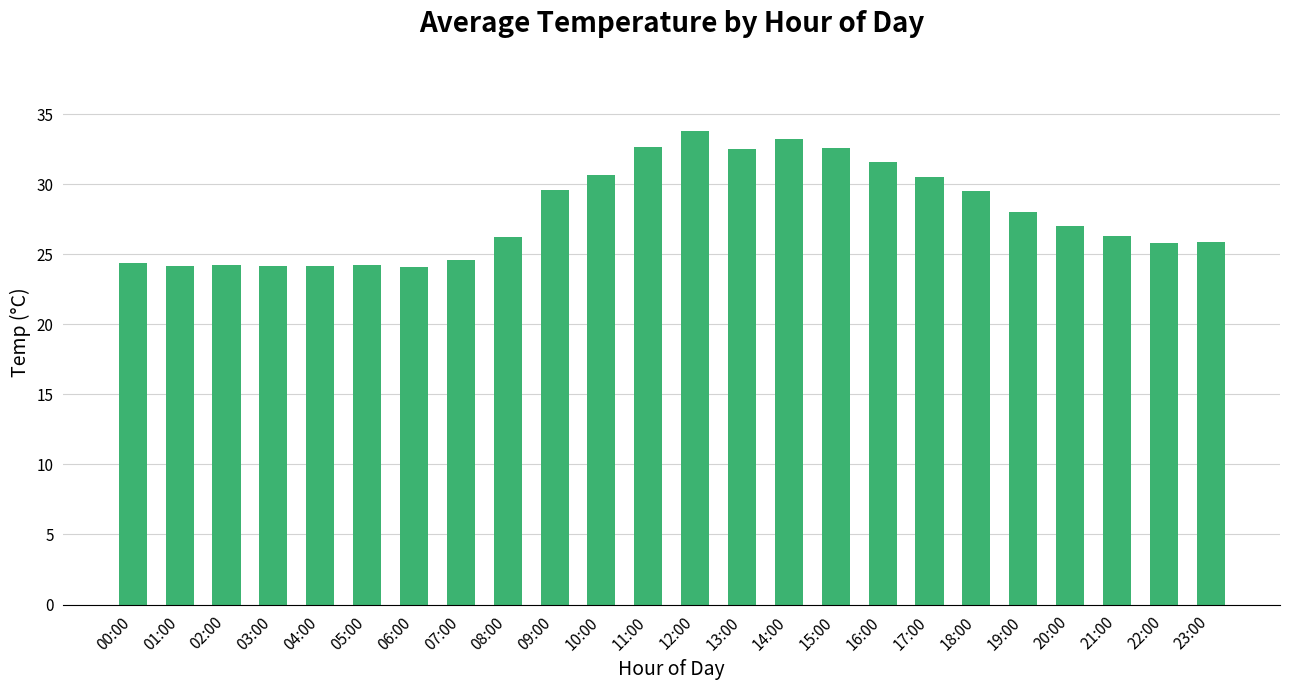

What is the ratio of the value at 23:00 to the value at 17:00?

0.8